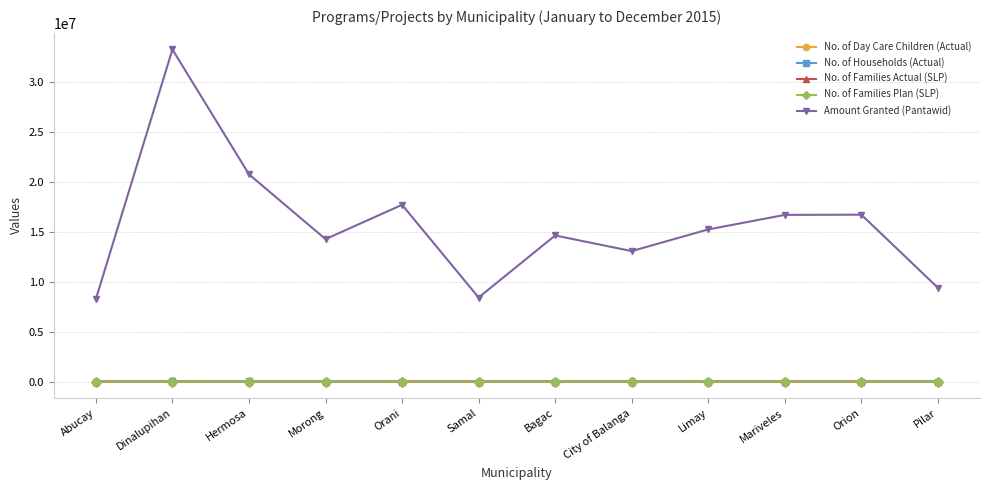

Which series has the largest range (max minus min)?

Amount Granted (Pantawid)